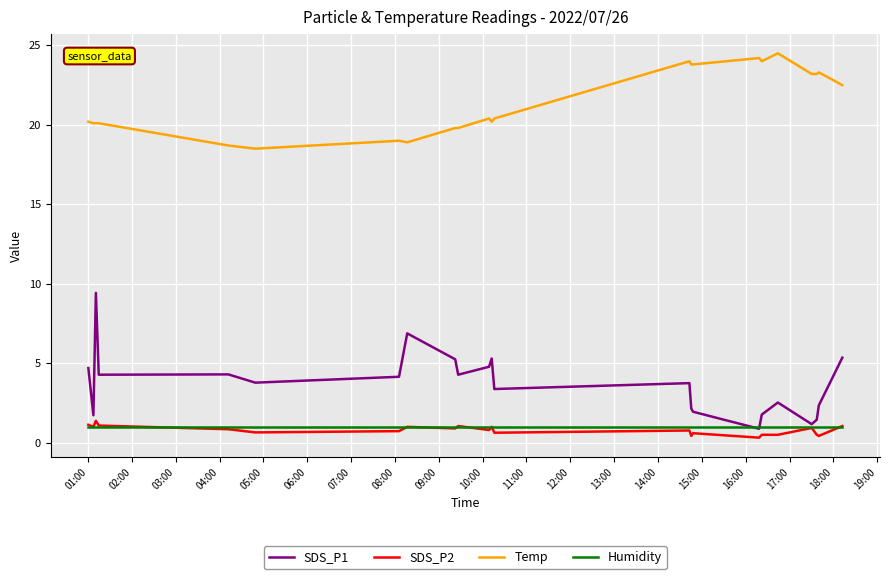

At how many categories does at least one series exceed 23?

9